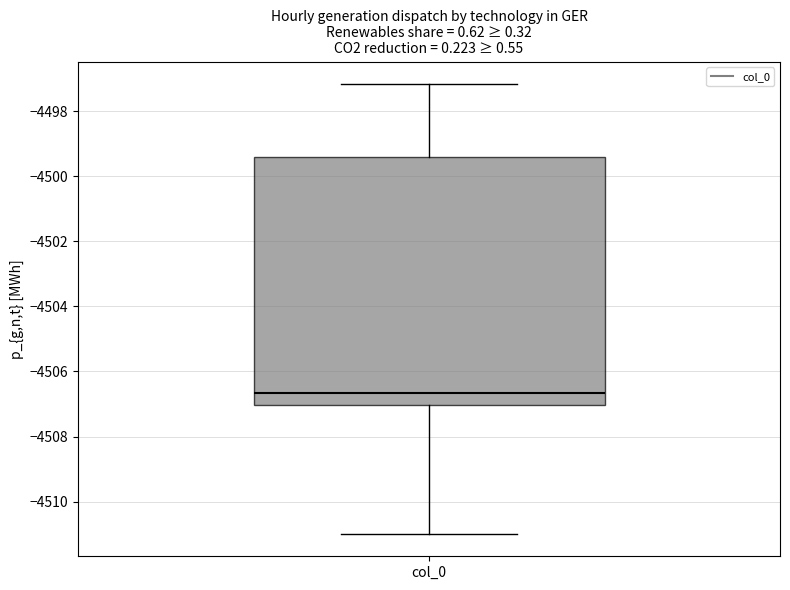

Transcribe this box plot: give where the median line is, the range the box spans, and where the two whiskers end, as read against the y-axis. The values are not printed on the chart, so give them approximately, as read against the axis.

median -4506.6, box -4507.0 to -4499.4, whiskers -4511.0 to -4497.2